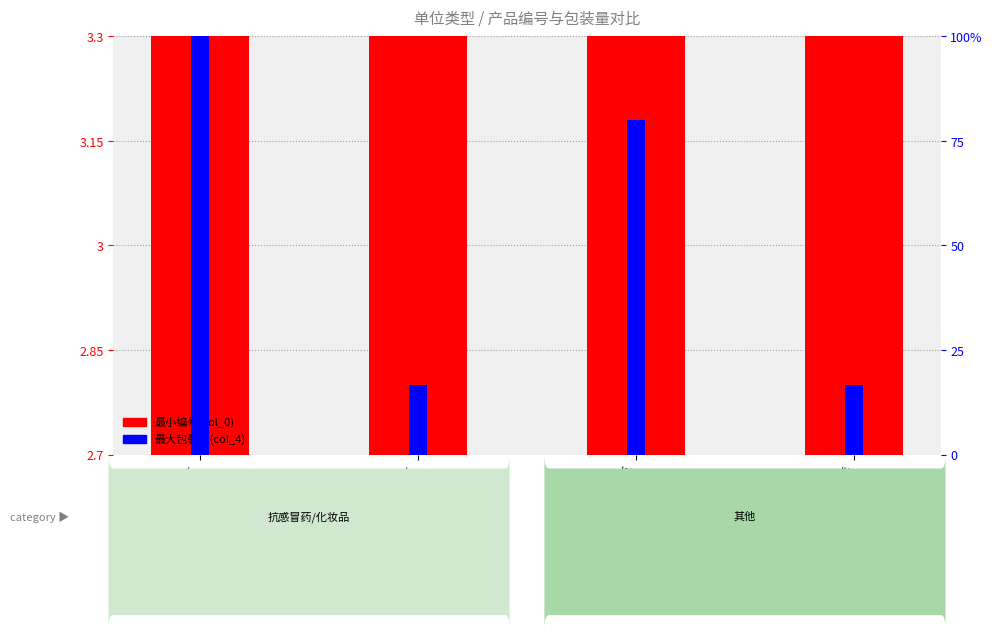

Which category has the highest value across all series?

盒